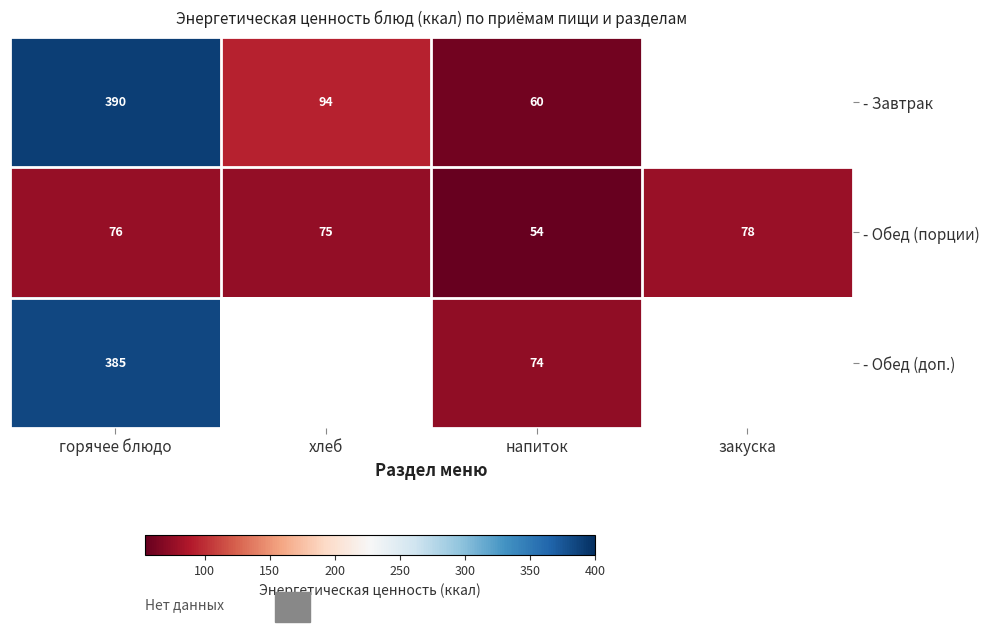

Which has a higher value, хлеб or закуска?

закуска